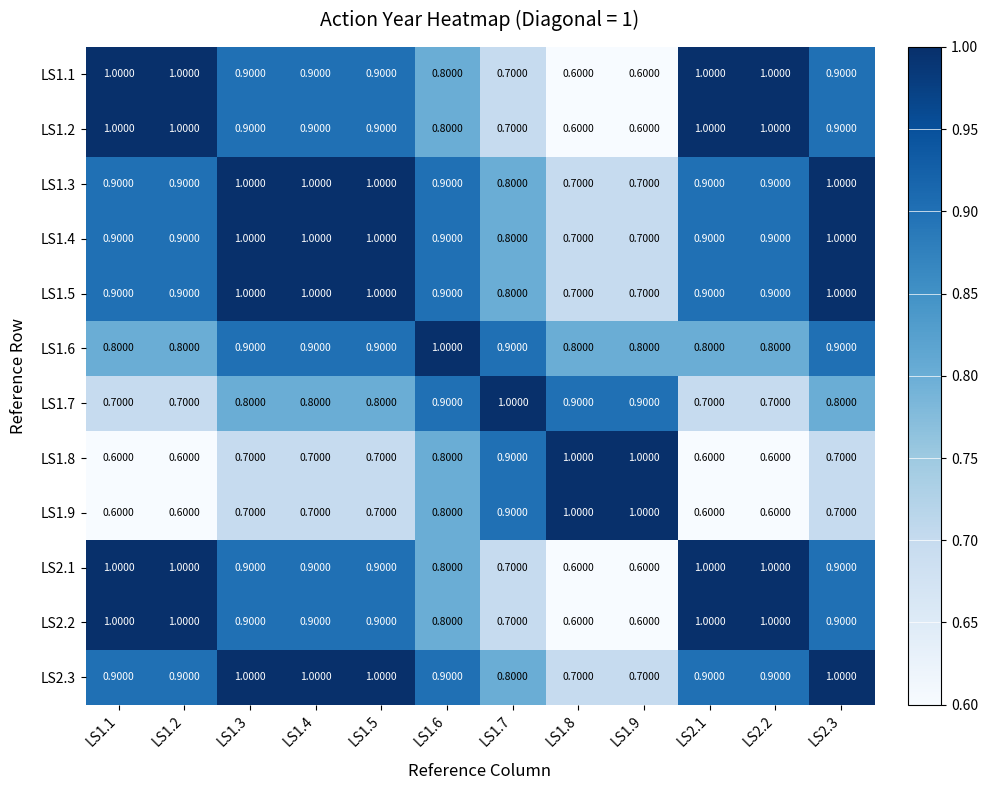

Is the value of LS2.1 at LS1.1 greater than the value of LS1.4 at LS2.2?

Yes